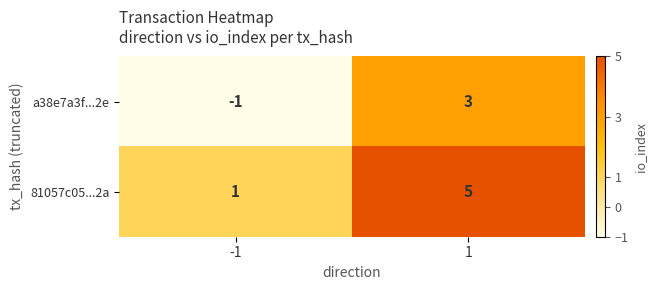

Rank the series by their average value, from highest to lowest.

81057c05...2a, a38e7a3f...2e